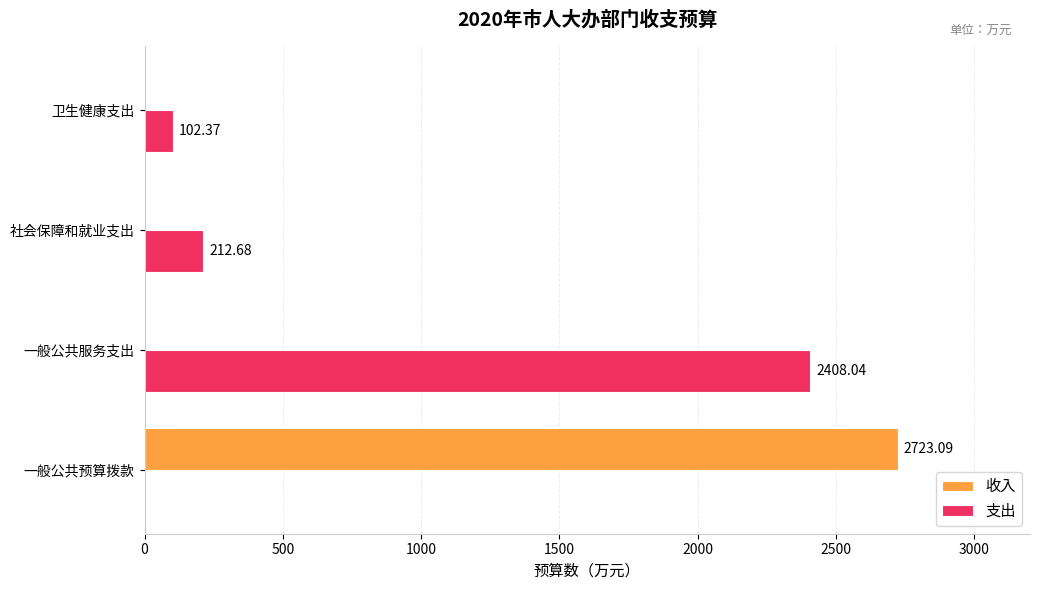

Where is 支出 nearest to the value 1204?

社会保障和就业支出